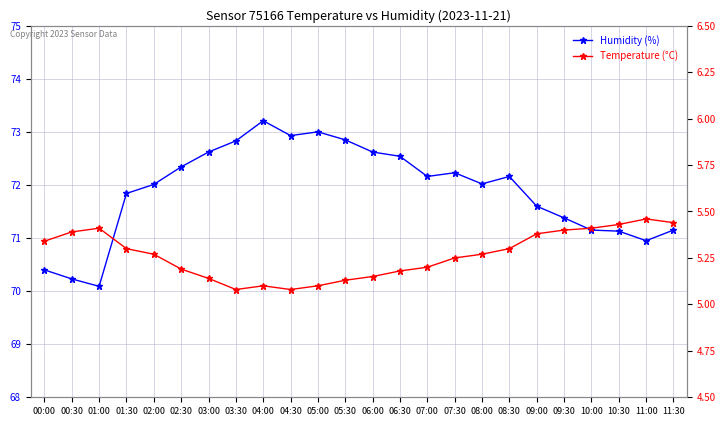

How many data points in Humidity (%) are less than 72?

10